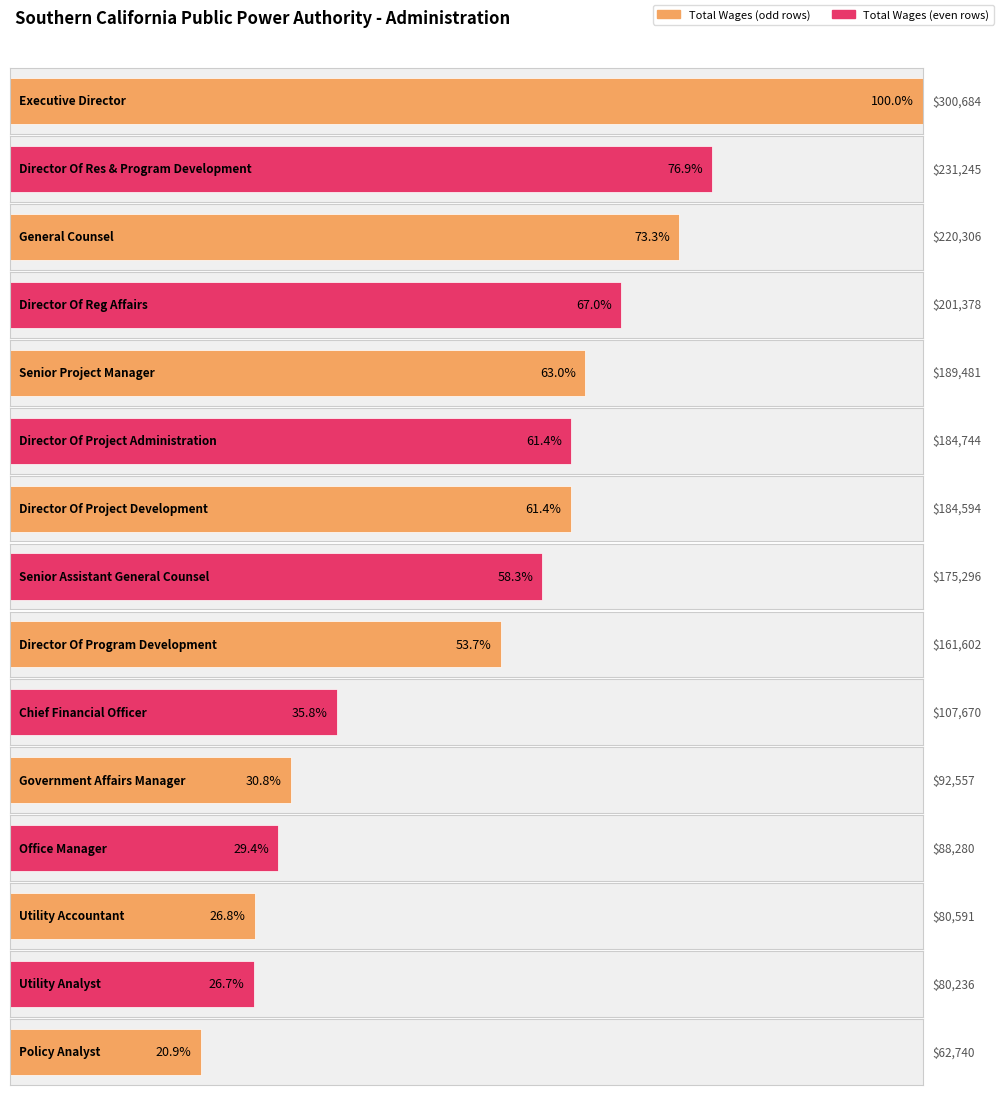

What is the label of the 2nd bar from the left?

Director Of Res & Program Development